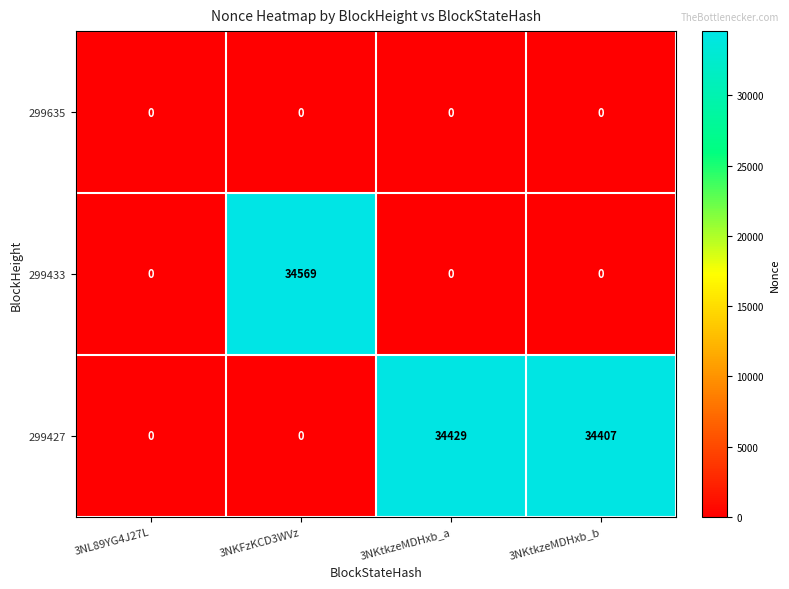

List the series in order of their peak value, highest first.

299433, 299427, 299635